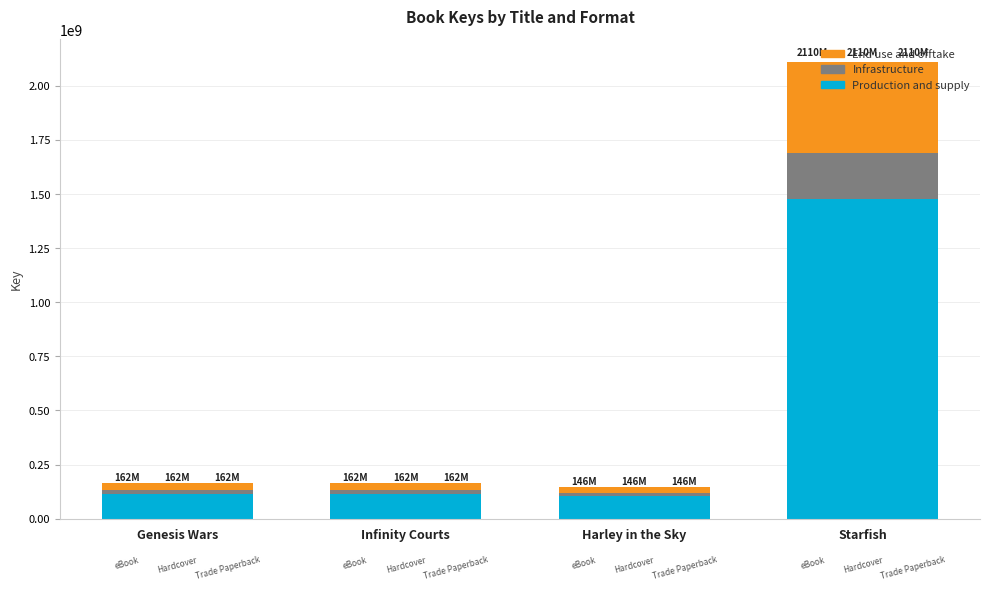

Which label corresponds to the smallest value in the chart?

Harley in the Sky